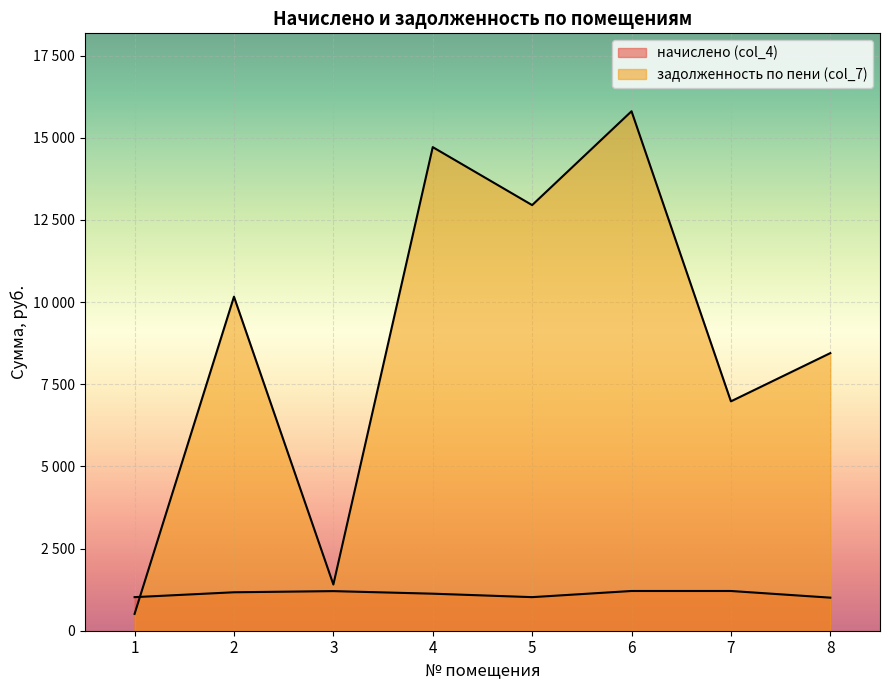

The начислено (col_4) series shows 551.0 at 6. True or false?

False